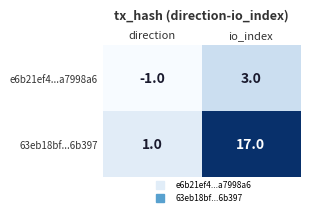

How many categories are shown in the chart?

2